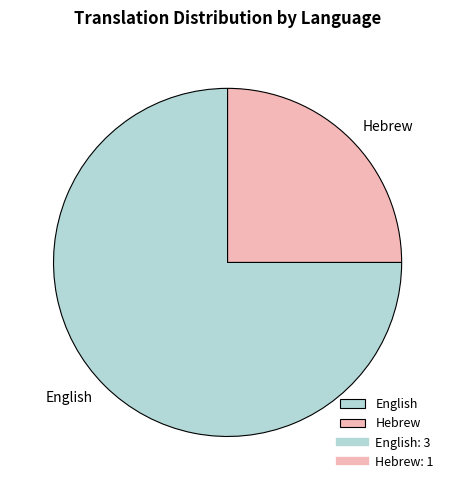

Which category accounts for the majority?

English